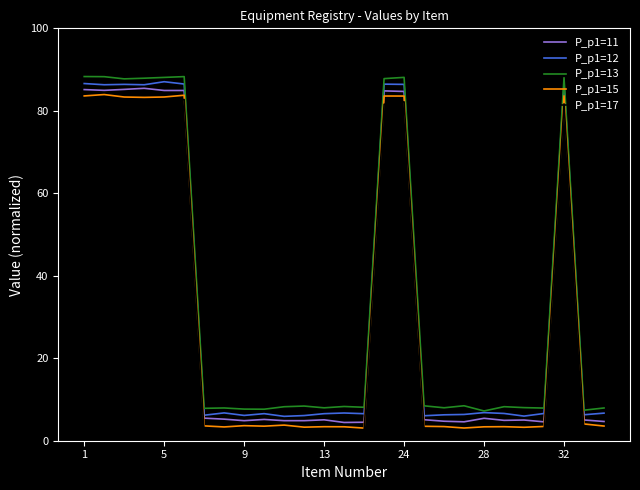

True or false: P_p1=15 and P_p1=12 cross at least once.

False